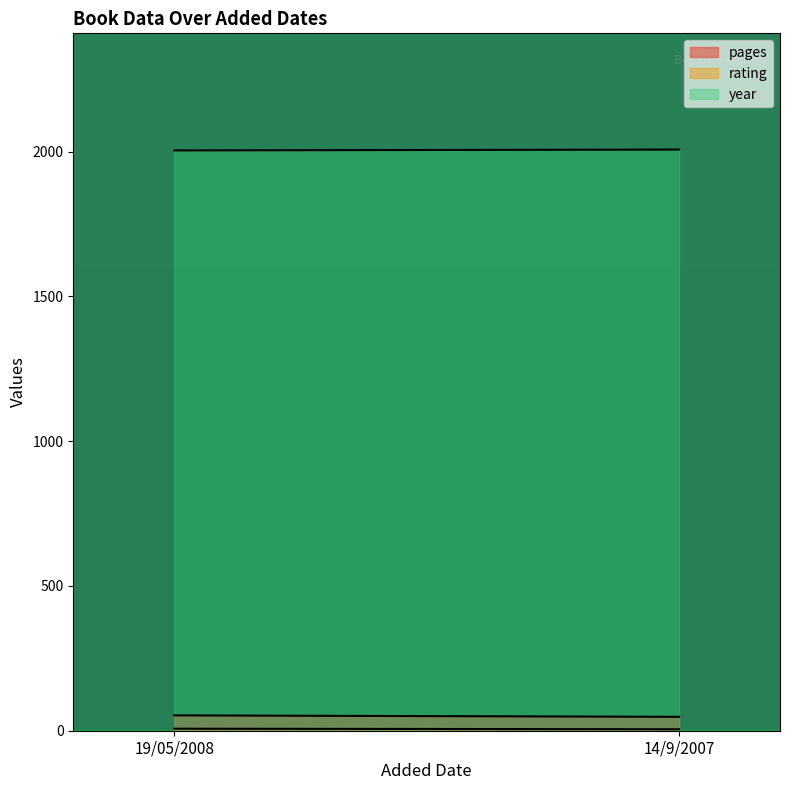

What is the value of the rating point at the 1st from the left?

7